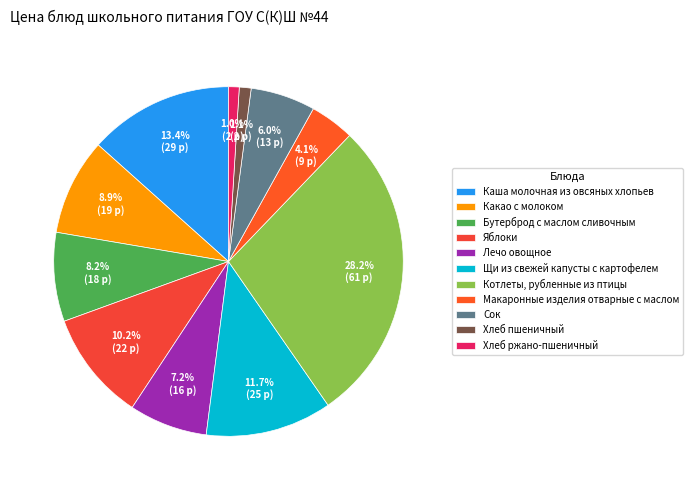

Is there a majority slice in this chart?

No